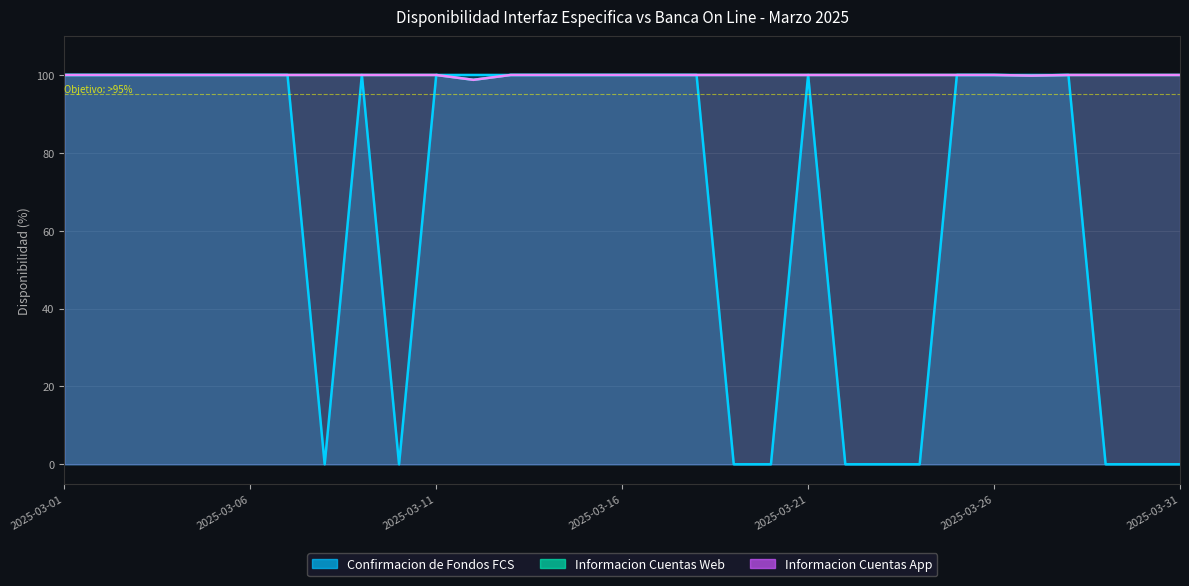

How many data points does each series have?

31